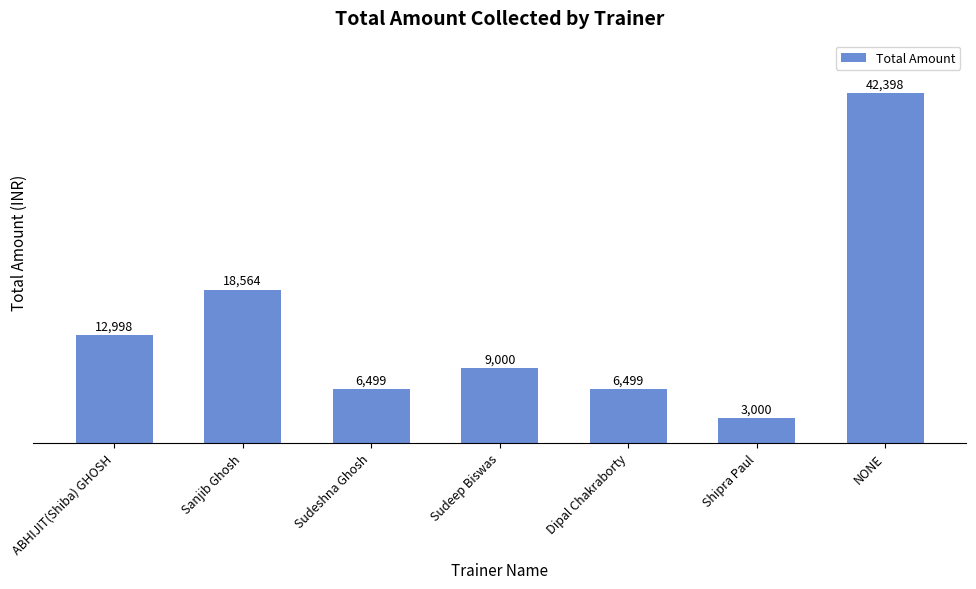

Reading right to left, what are all the values shown in this chart?

NONE=42398	Shipra Paul=3000	Dipal Chakraborty=6499	Sudeep Biswas=9000	Sudeshna Ghosh=6499	Sanjib Ghosh=18564	ABHIJIT(Shiba) GHOSH=12998